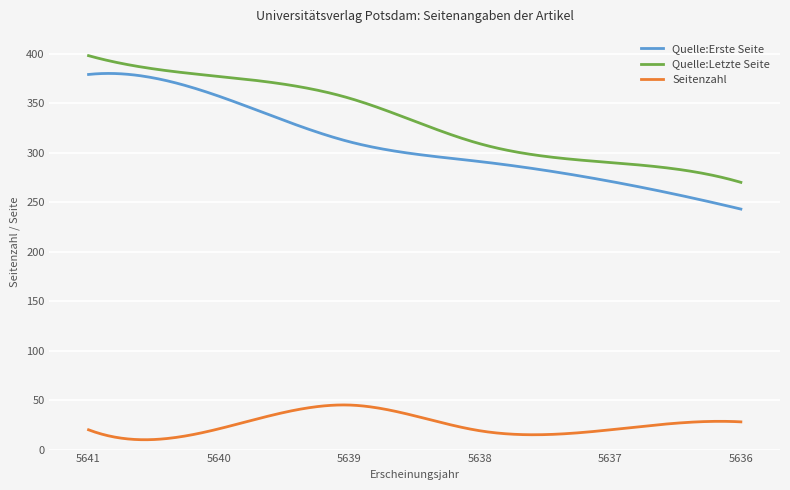

Which series has the widest spread of values?

Quelle:Erste Seite